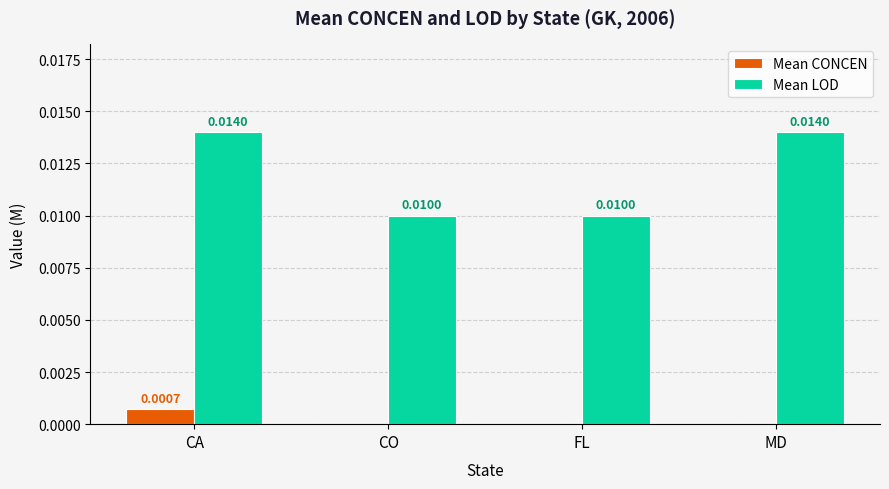

At which category is the sum across all series the highest?

CA